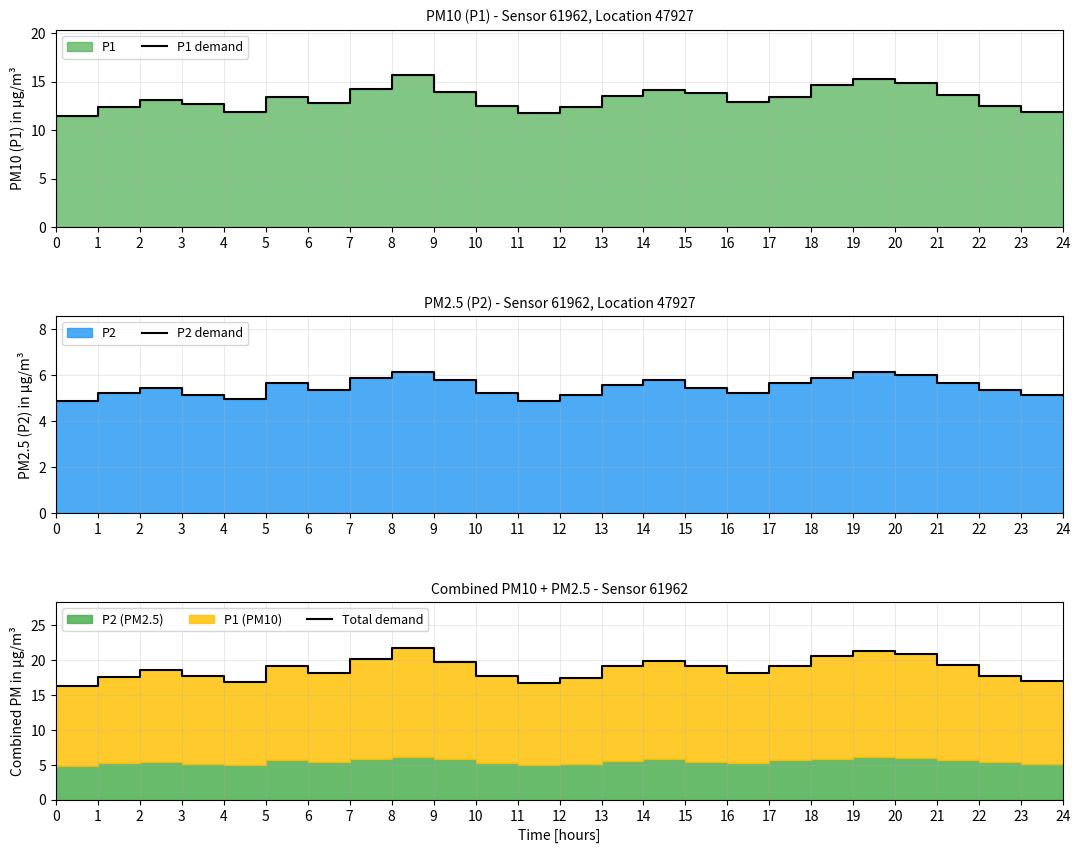

Is the value of P2 demand at 11 greater than the value of Total demand at 9?

No